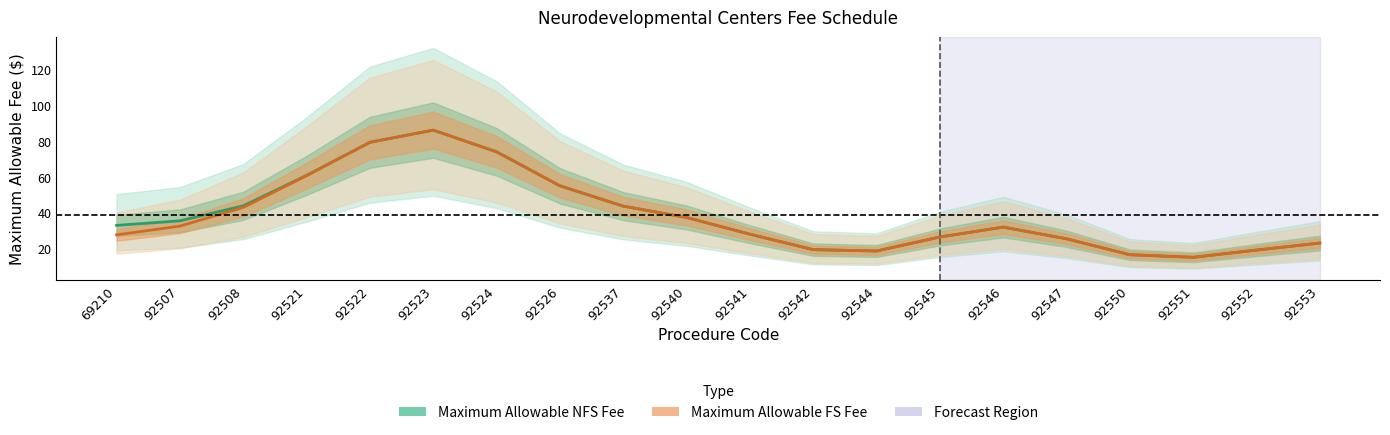

What are all the series names shown in the legend?

Maximum Allowable NFS Fee, Maximum Allowable FS Fee